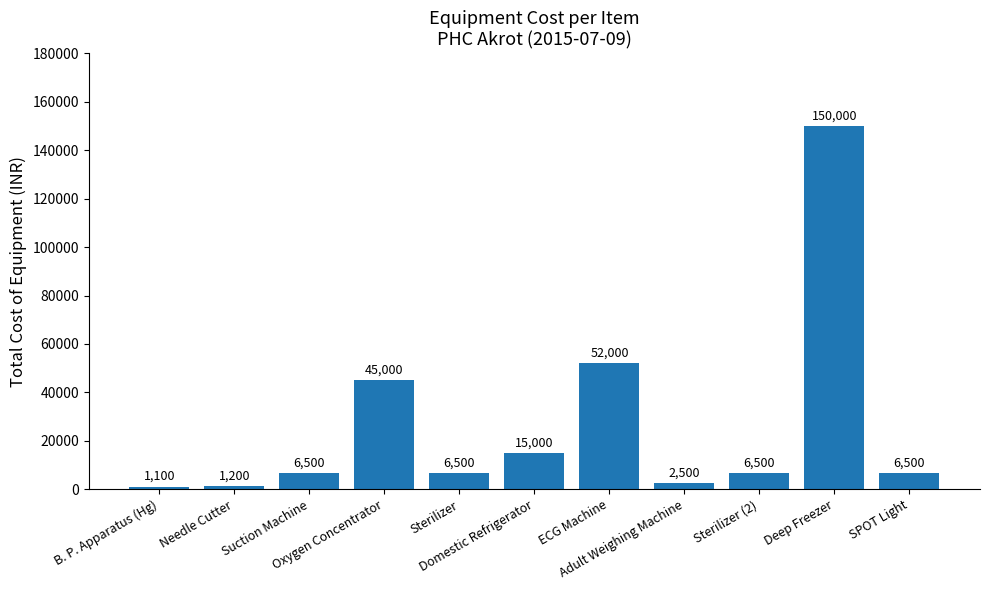

What is the value of the 1st bar from the left?

1100